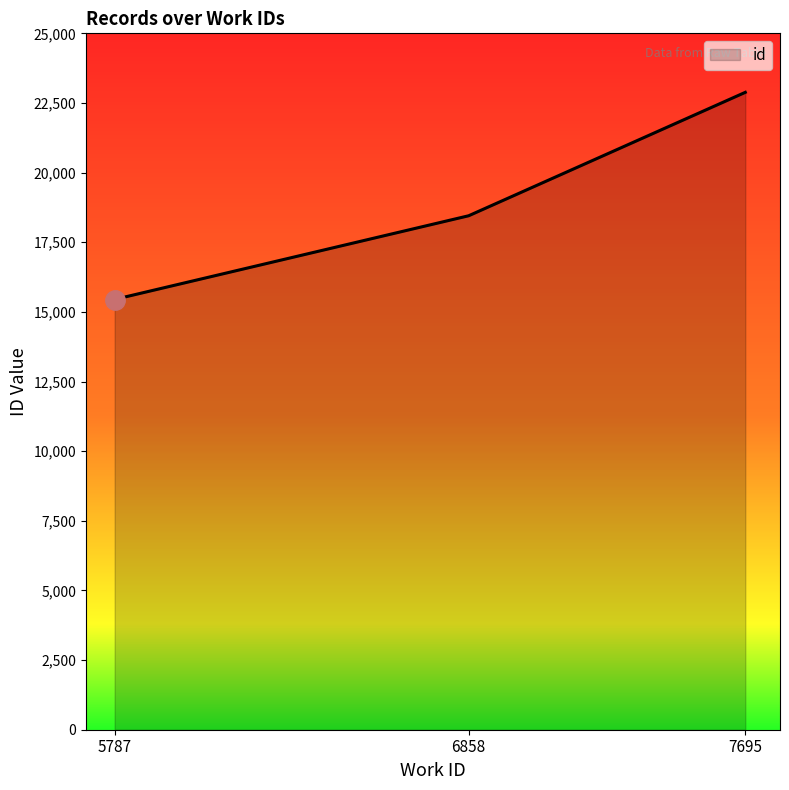

Count the number of data series in this chart.

1